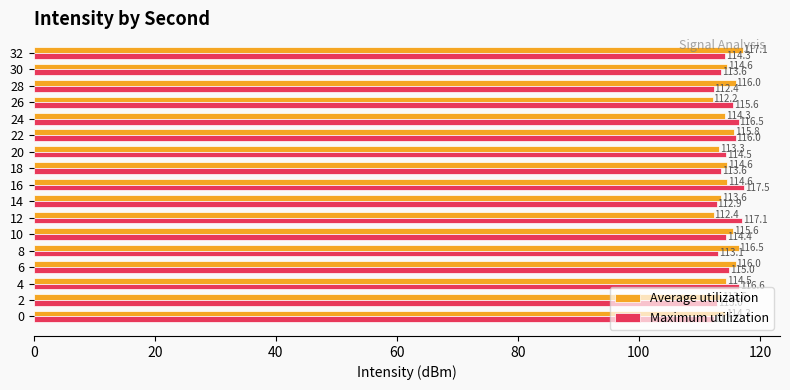

Which series has the largest total across all categories?

Average utilization